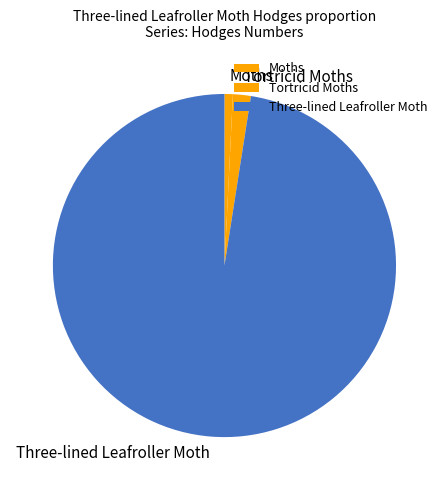

Does Three-lined Leafroller Moth represent more than half of the total?

Yes